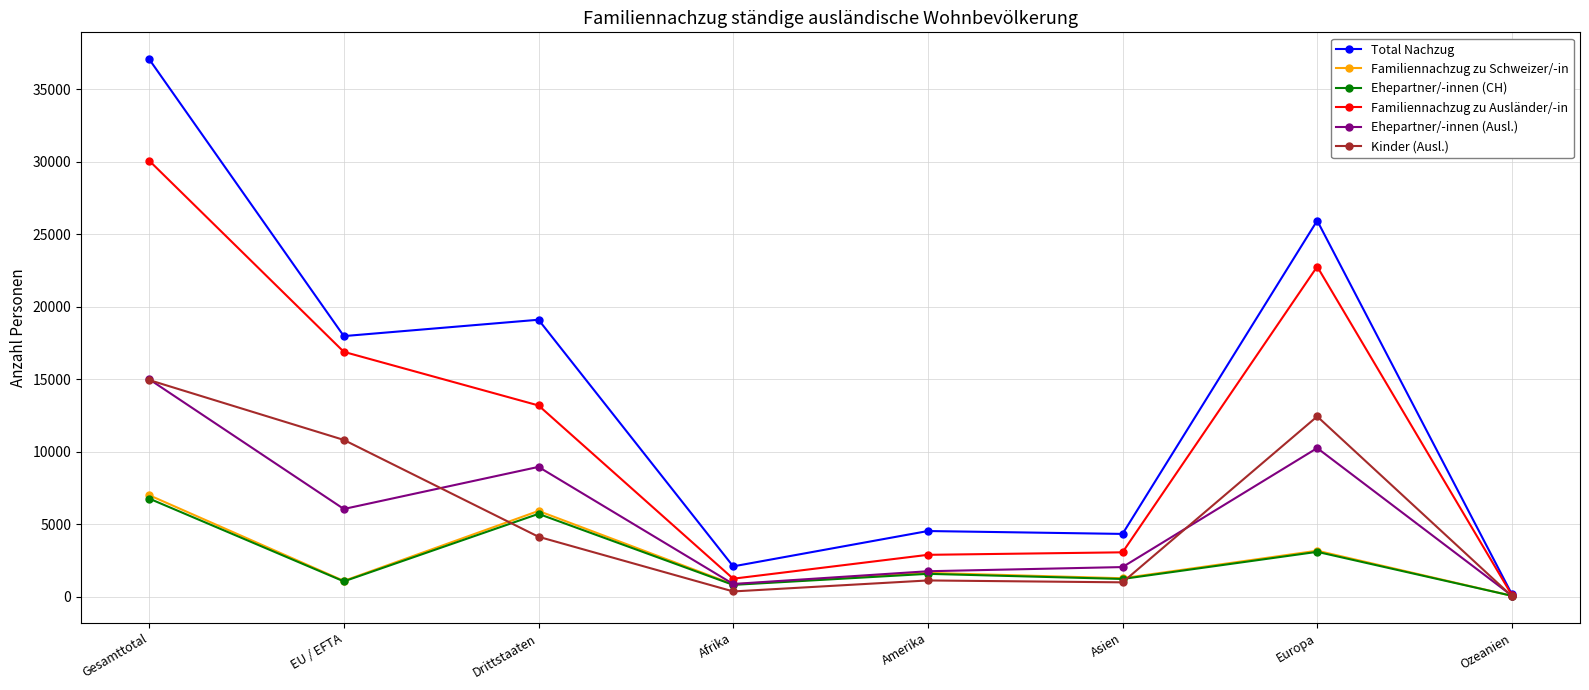

How many distinct data groups are displayed?

6